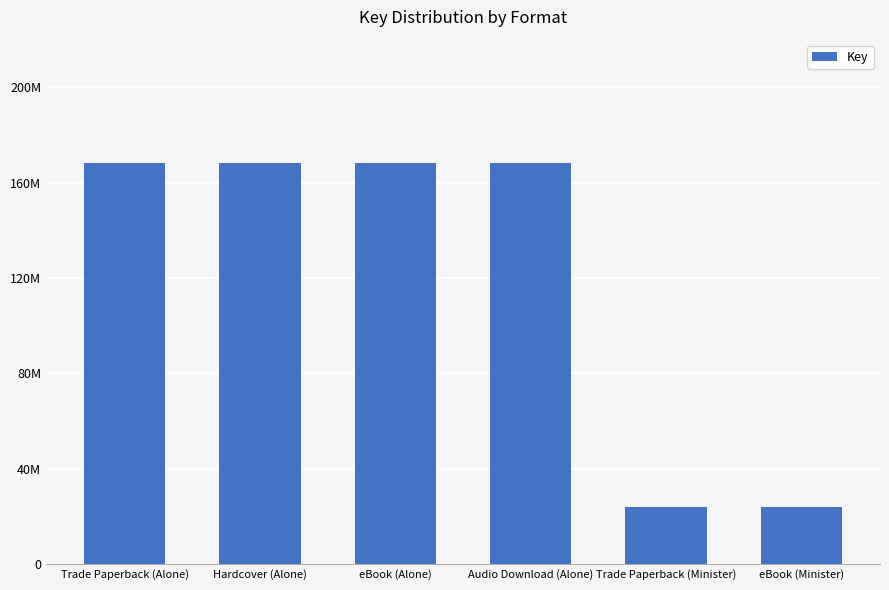

Where is the data nearest to the value 96208342?

Trade Paperback (Minister)